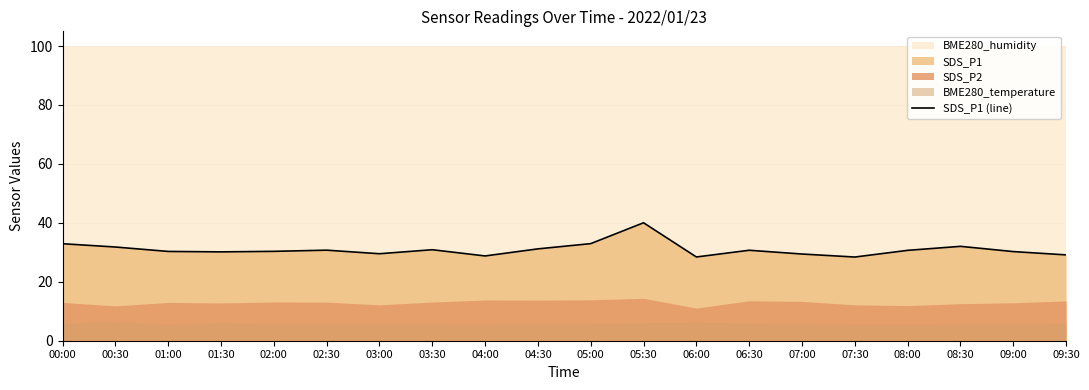

Is it true that the value at 01:00 is 30.3?

True